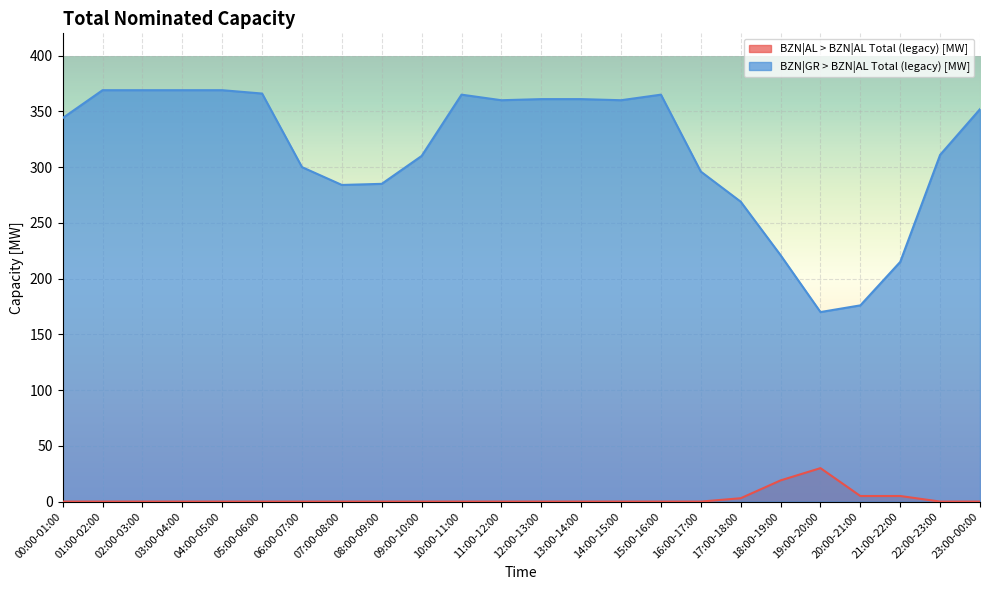

At which category is the sum across all series the highest?

01:00-02:00